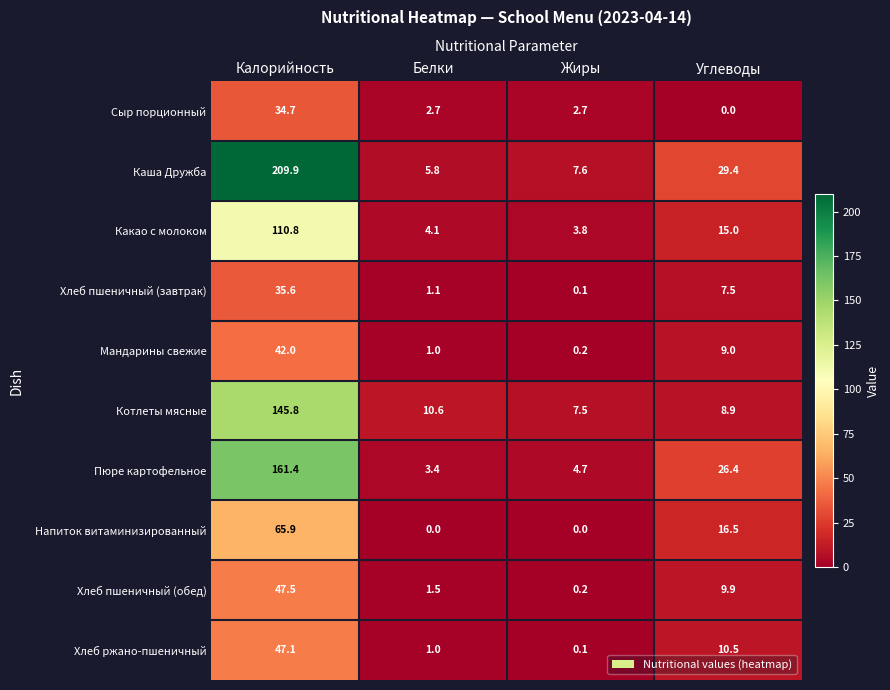

Which series has the widest spread of values?

Каша Дружба